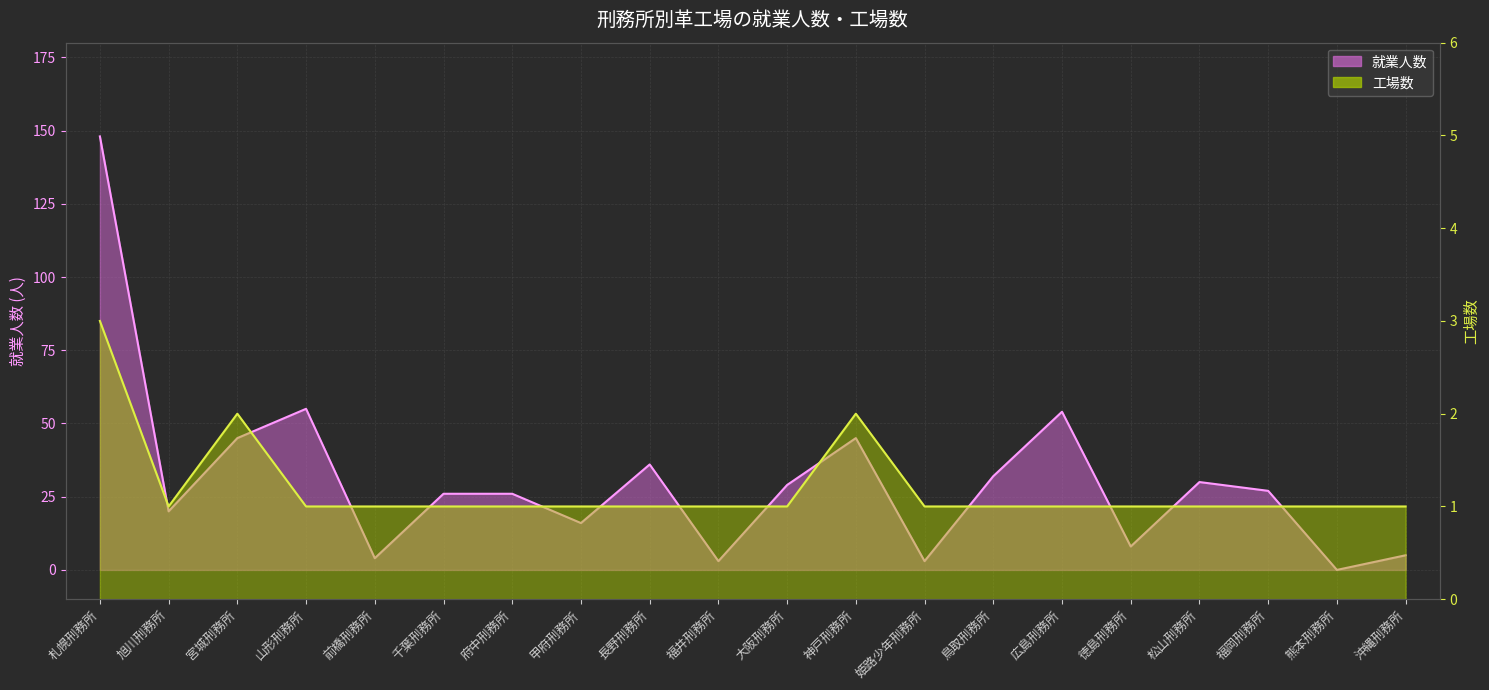

Where is 就業人数 (線) nearest to the value 74?

山形刑務所